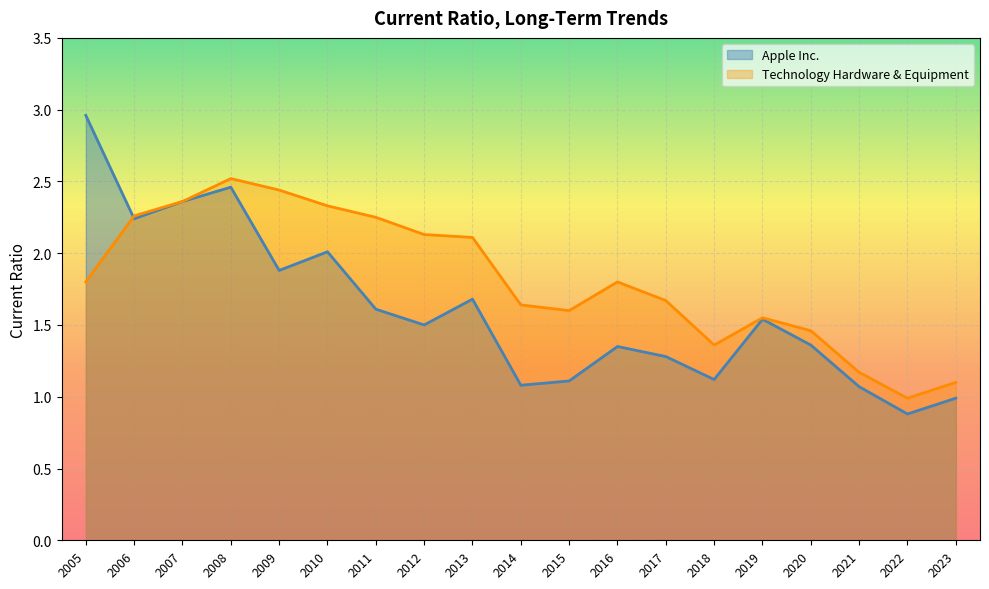

Which series has the widest spread of values?

Apple Inc.